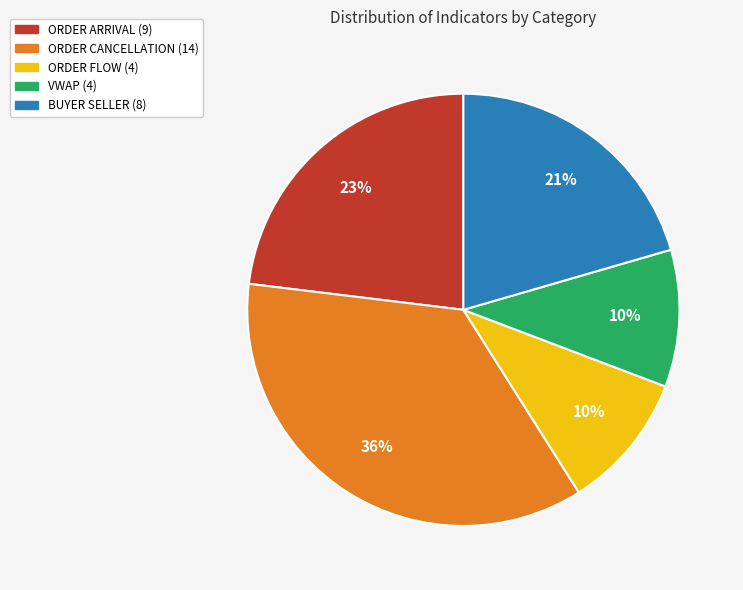

Between BUYER SELLER (8) and VWAP (4), which is larger?

BUYER SELLER (8)